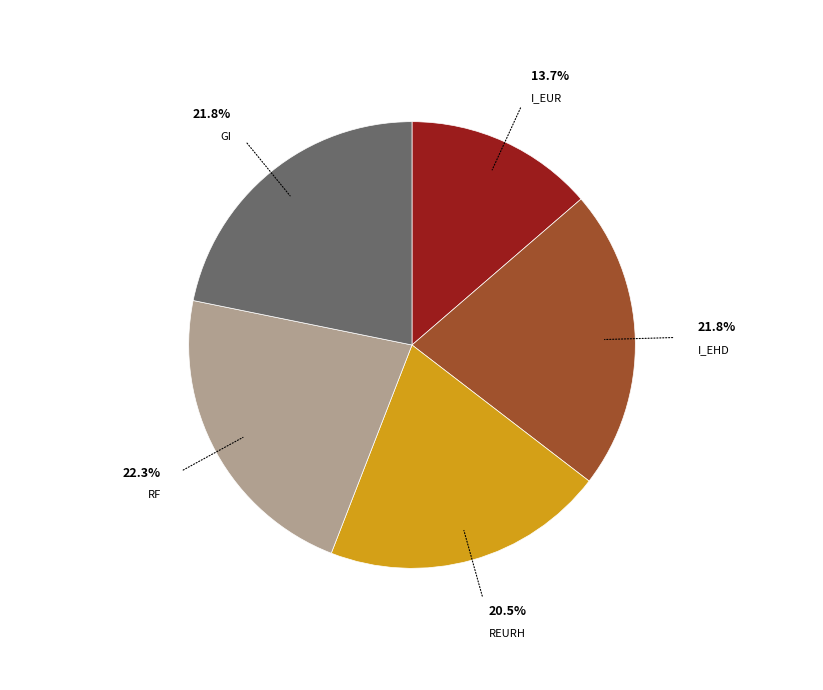

Is there any slice that represents more than half of the pie?

No